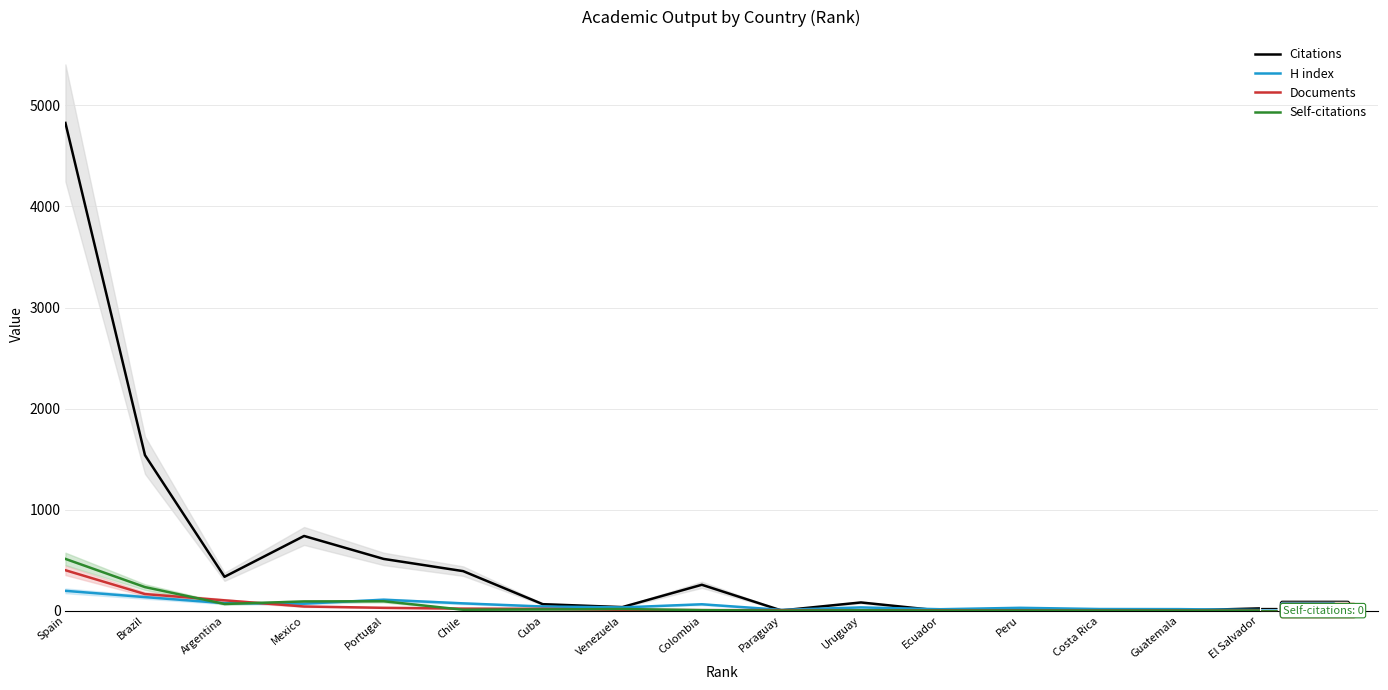

Rank the series at Brazil from highest to lowest value.

Citations, Self-citations, Documents, H index